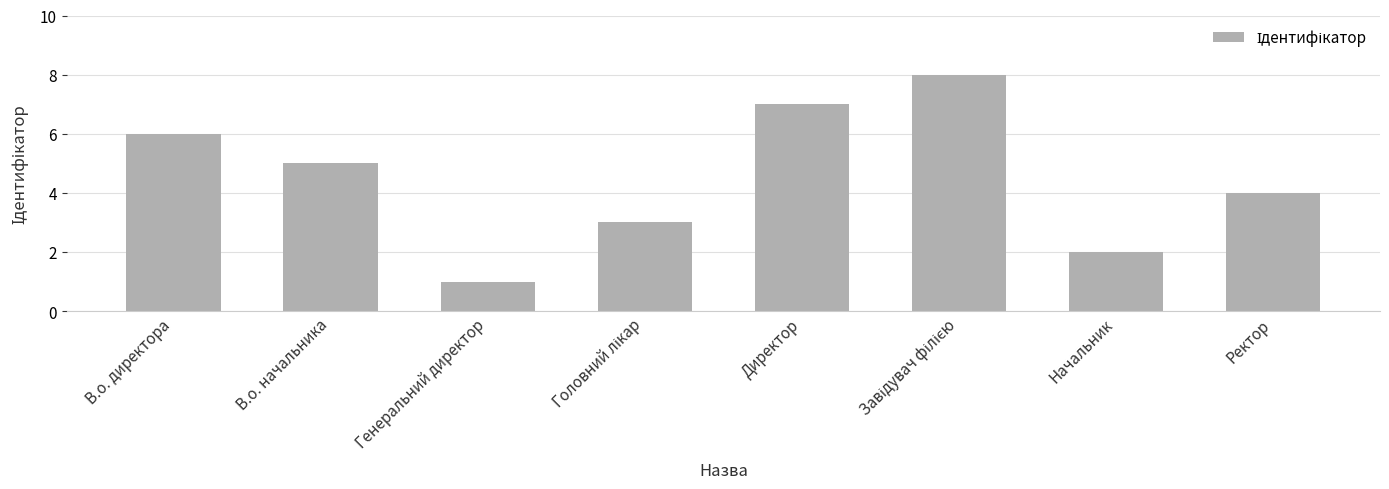

What is the difference between the maximum and minimum values?

7